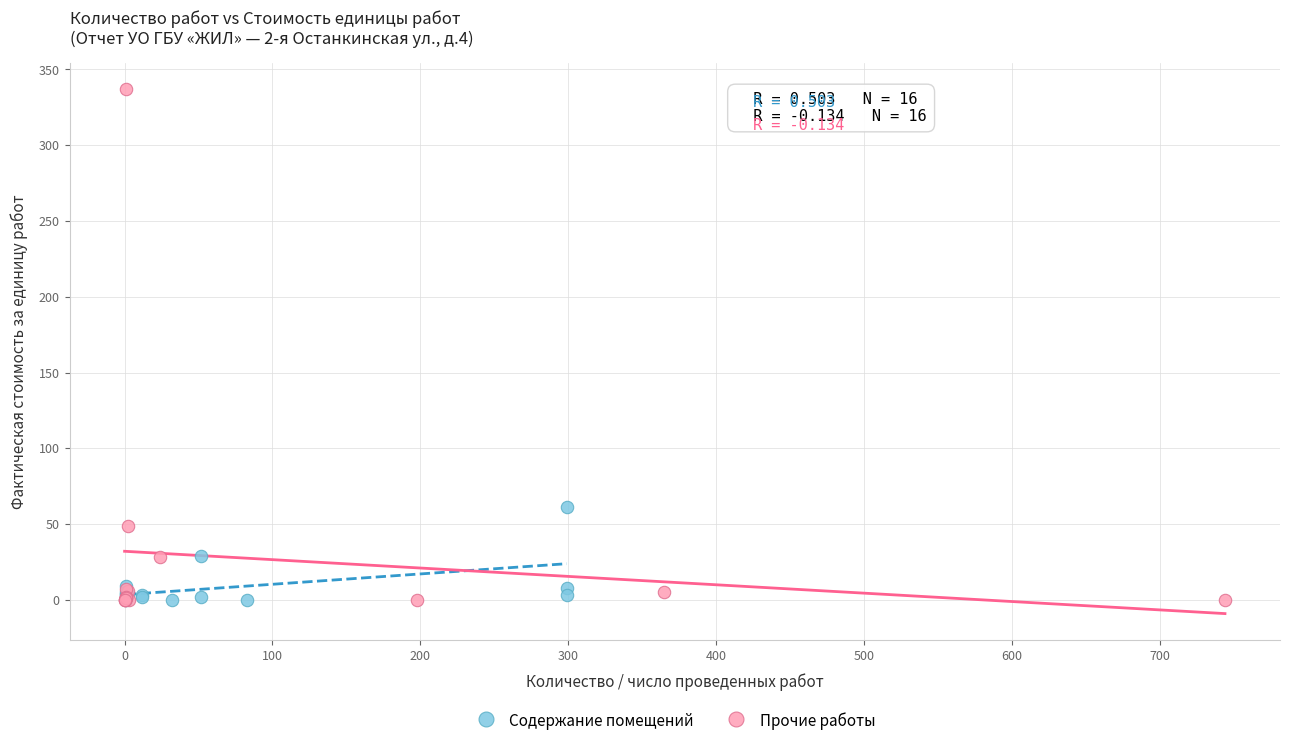

What are all the series names shown in the legend?

Содержание помещений, Прочие работы